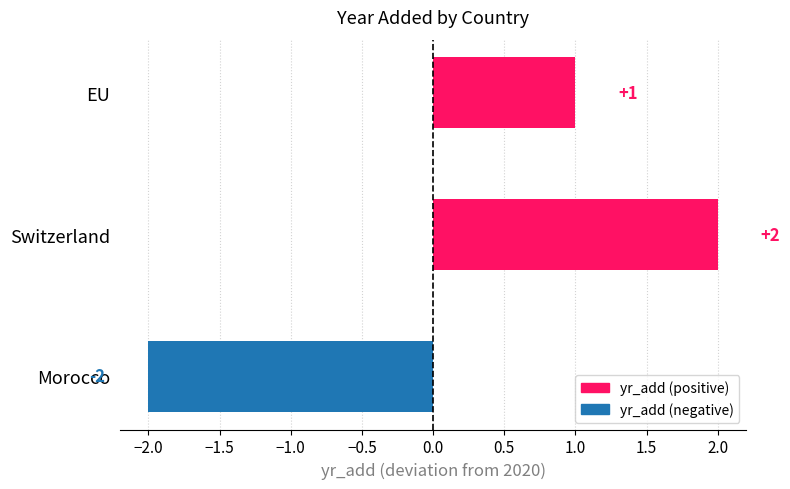

What is the smallest value displayed?

-2